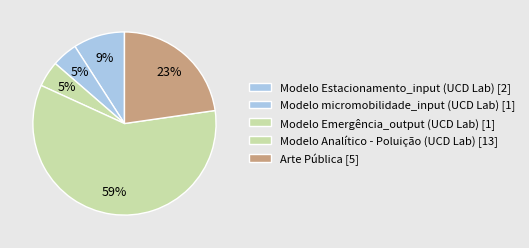

Is there any slice that represents more than half of the pie?

Yes